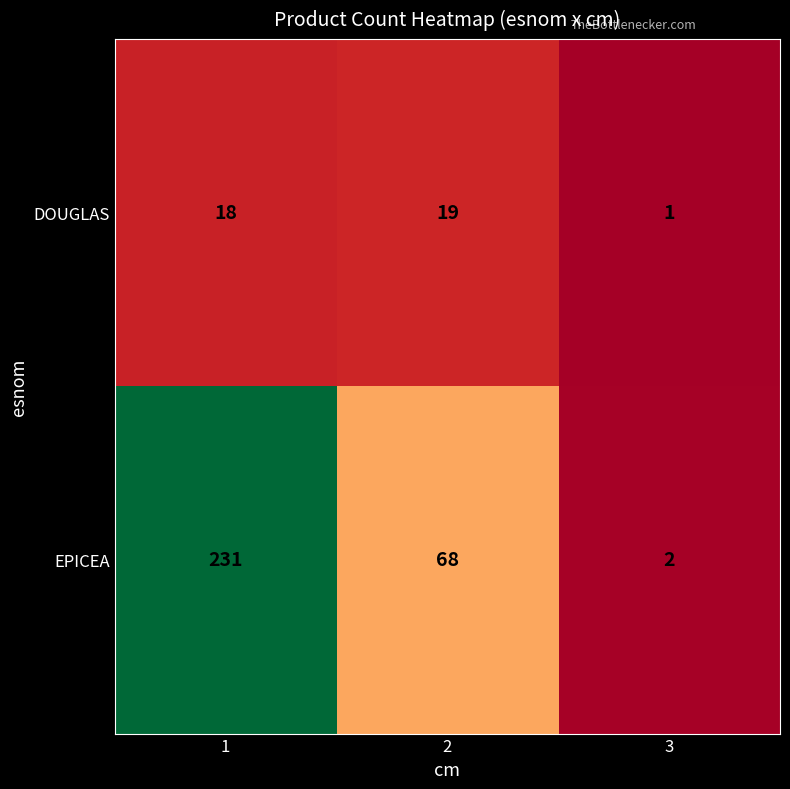

Reading left to right, extract all data points from this chart.

DOUGLAS: 1=18	2=19	3=1
EPICEA: 1=231	2=68	3=2